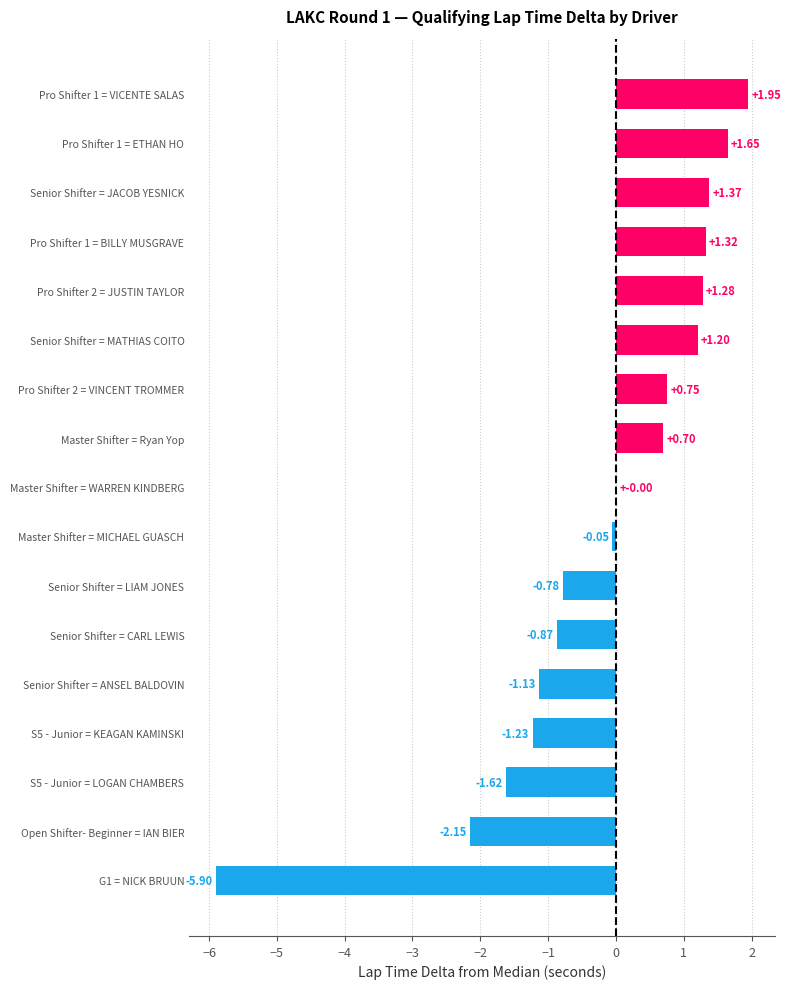

What is the sum of all values?

-3.5